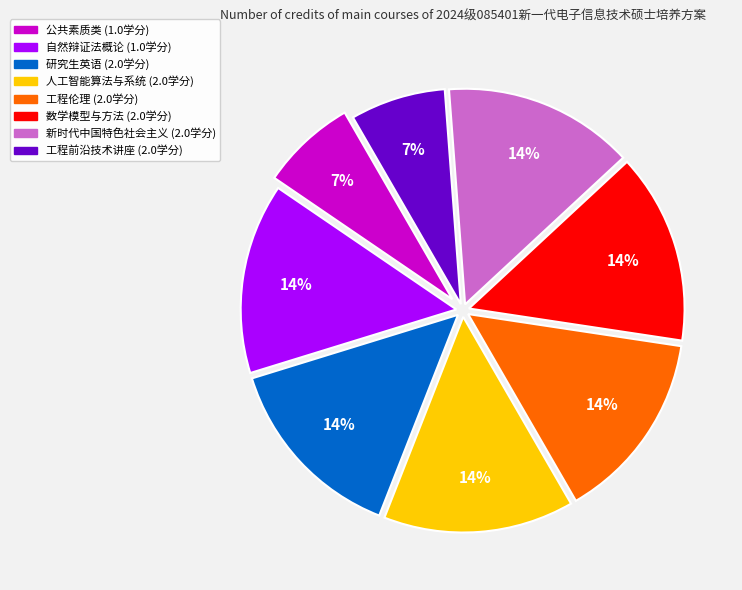

To the nearest percent, what portion does 公共素质类 (1.0学分) represent?

7%